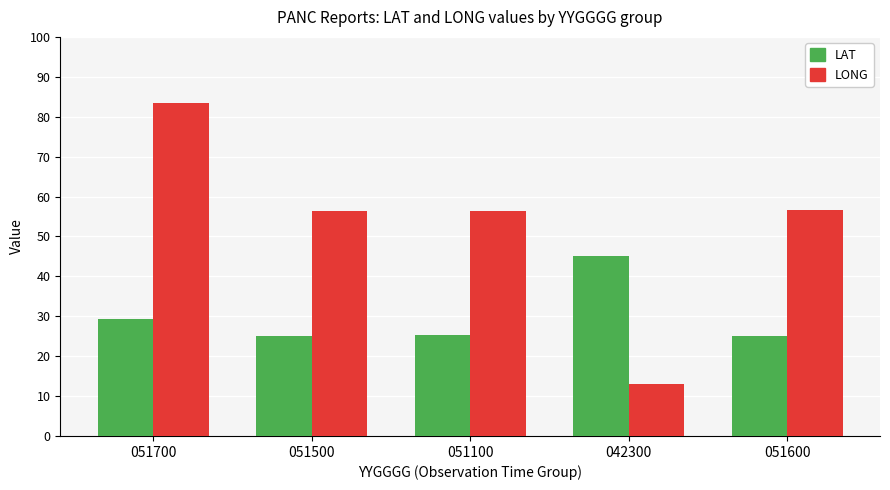

Rank the series at 051100 from lowest to highest value.

LAT, LONG